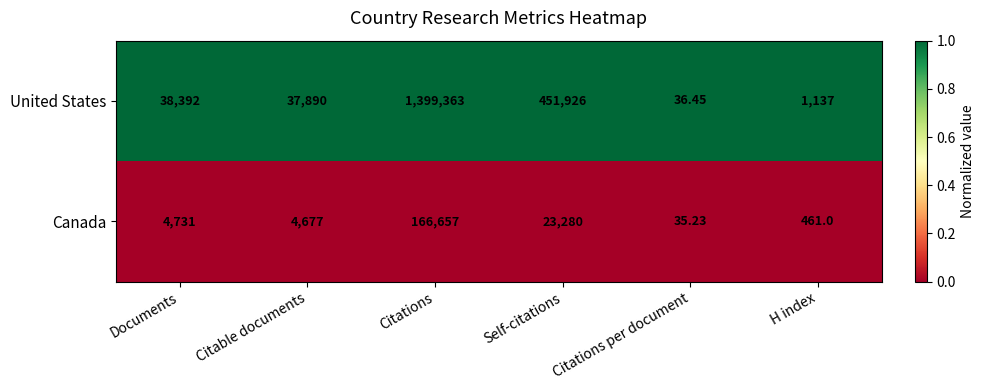

List the series in order of their overall mean, highest first.

United States, Canada